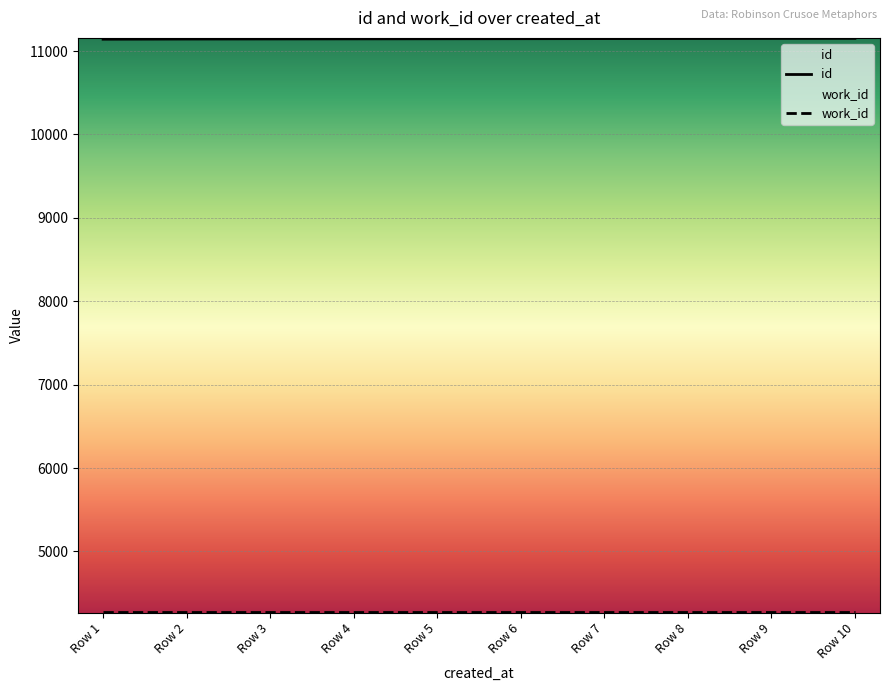

What is the value of the 3rd point from the left?

11143